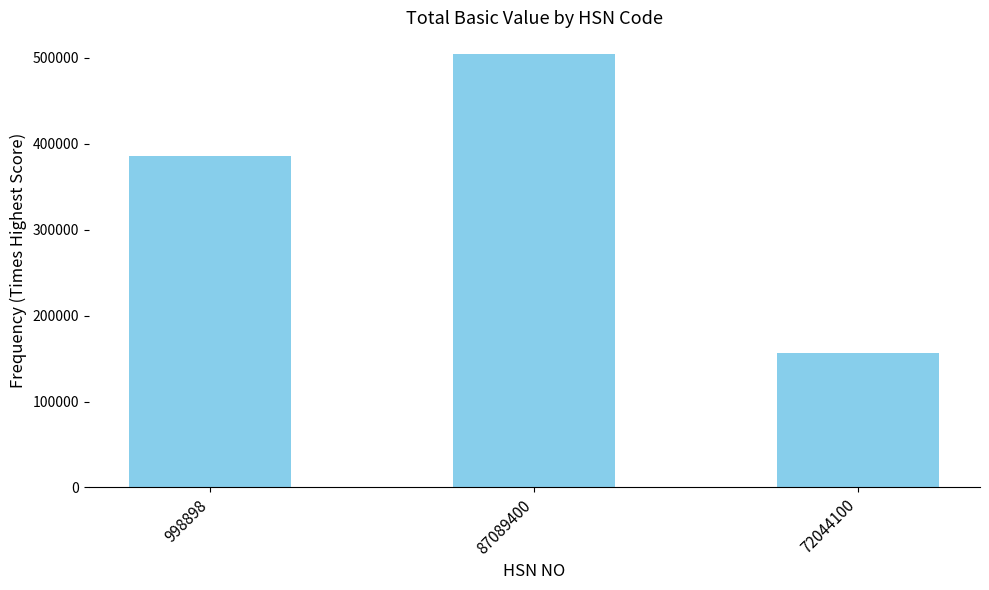

What is the difference between the values at 87089400 and 998898?

119085.5